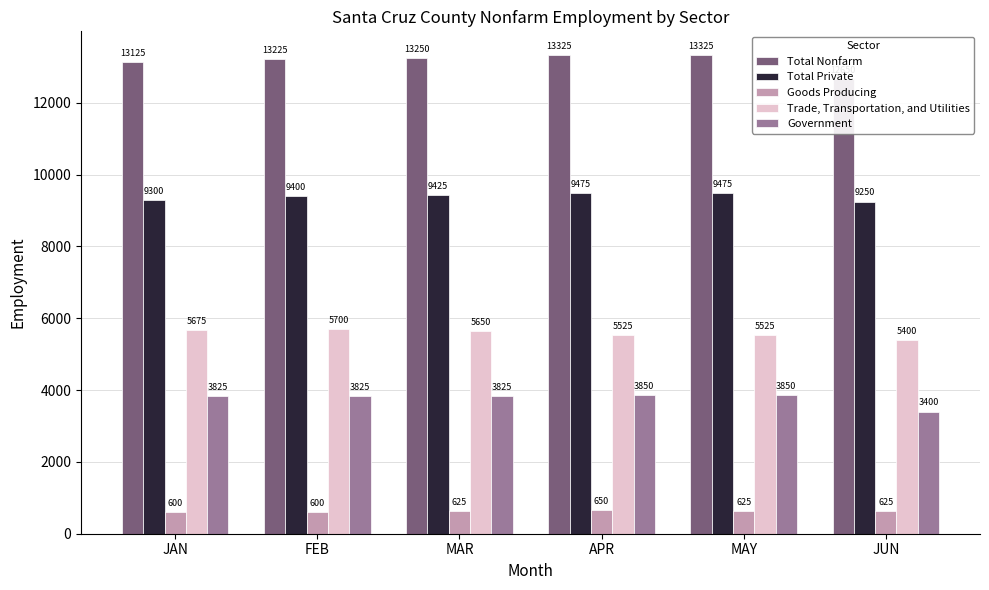

Count the number of categories in the chart.

6